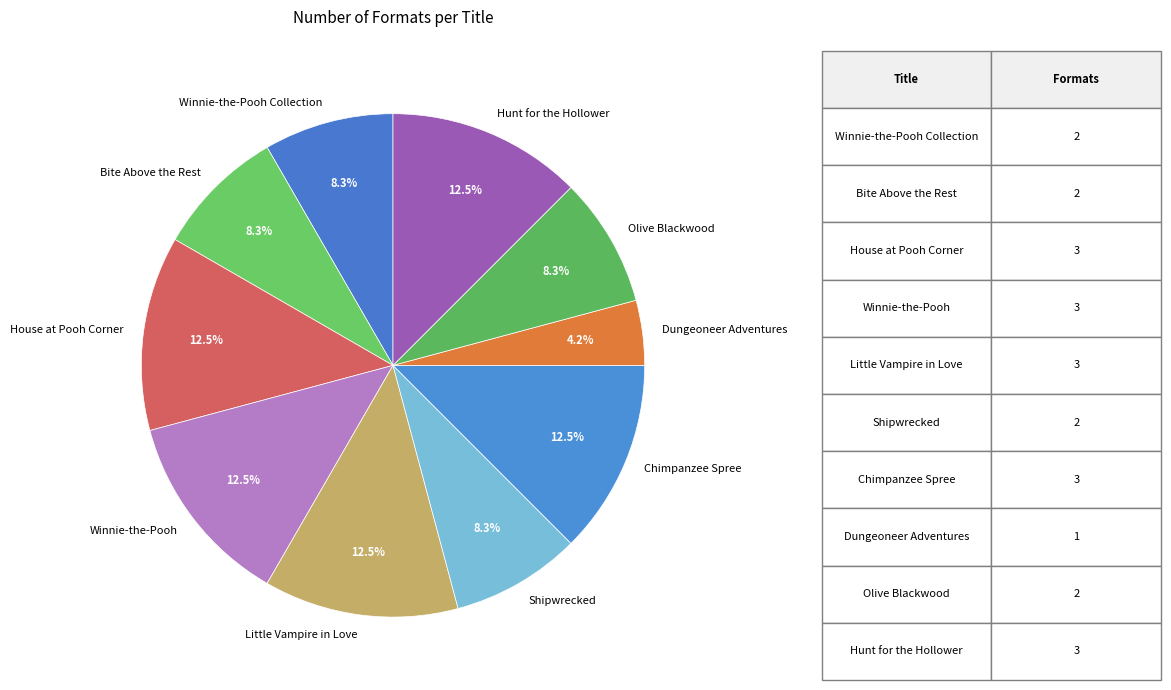

How much of the chart is everything except Dungeoneer Adventures?

95.8%